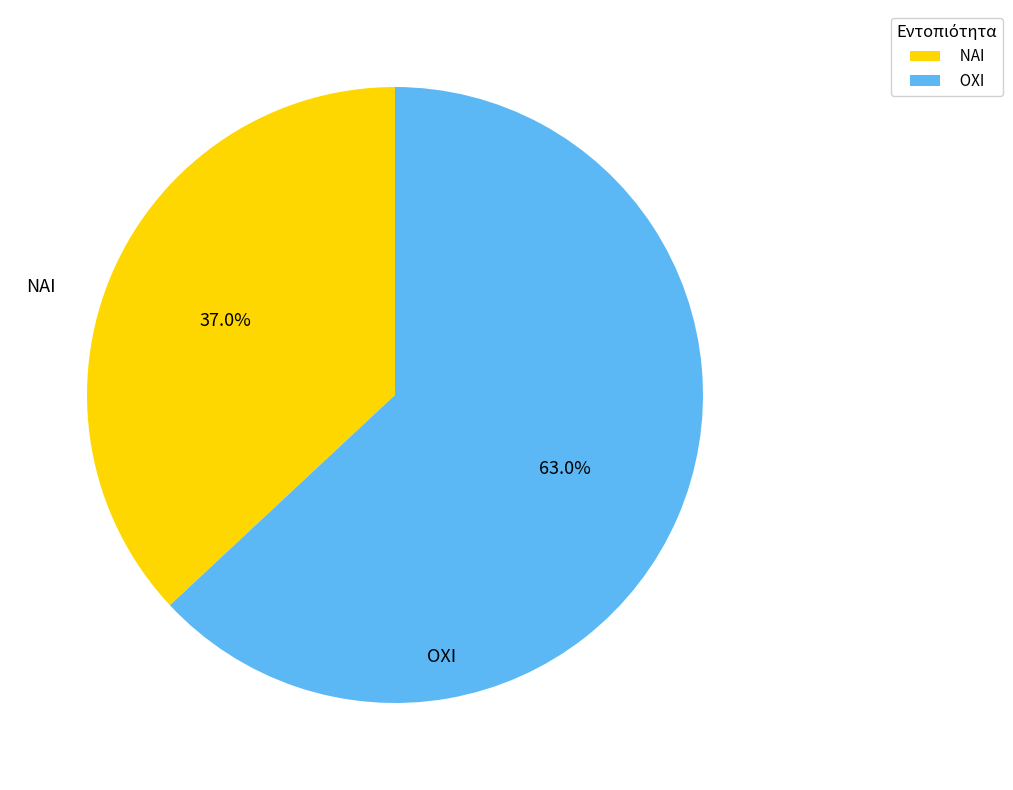

How many slices are in this pie chart?

2